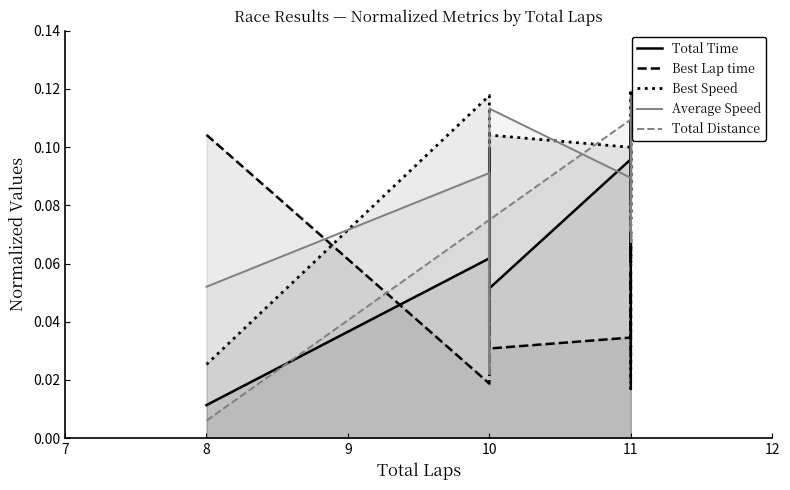

At 10, list the series in order from largest to smallest.

Average Speed, Best Speed, Total Distance, Total Time, Best Lap time